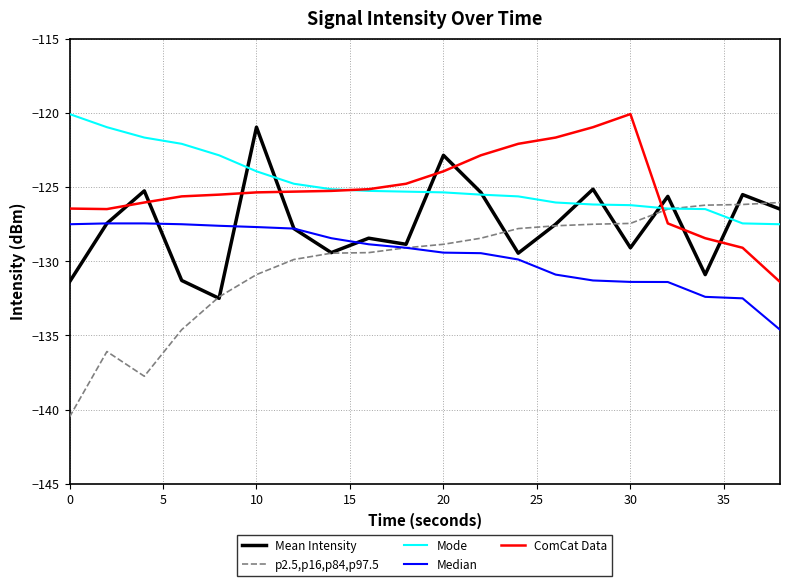

What is the maximum value for p2.5,p16,p84,p97.5?

-126.0